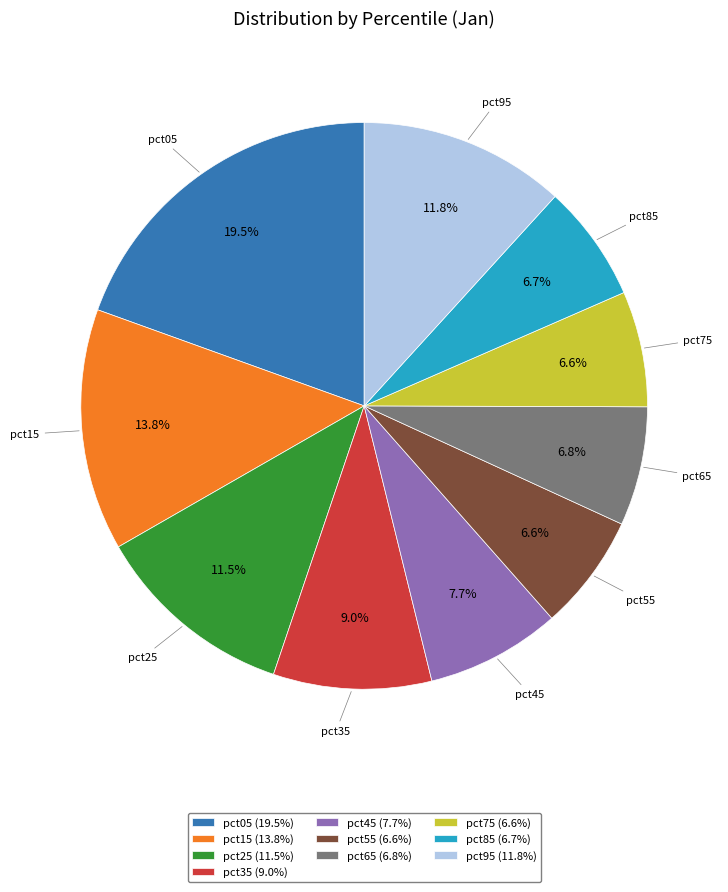

Does any single category account for the majority?

No